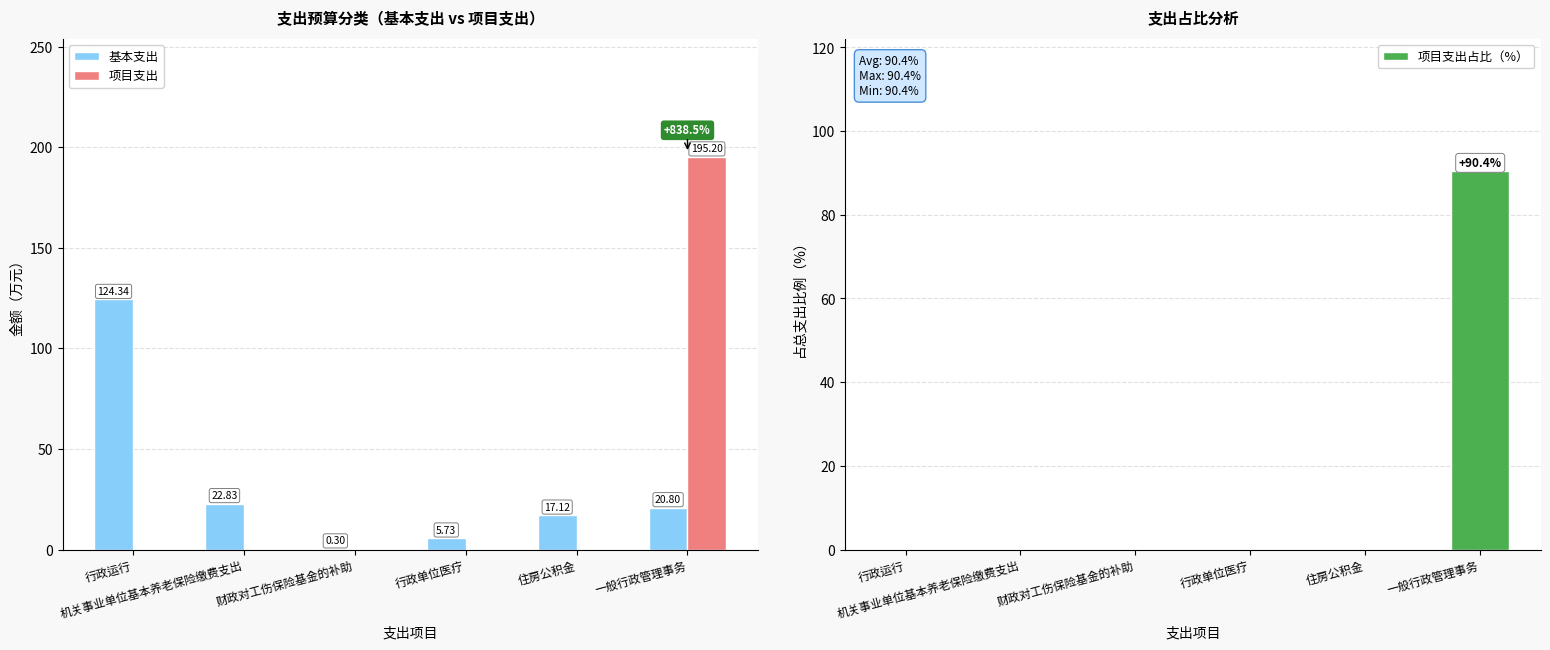

At how many categories does at least one series exceed 162?

1